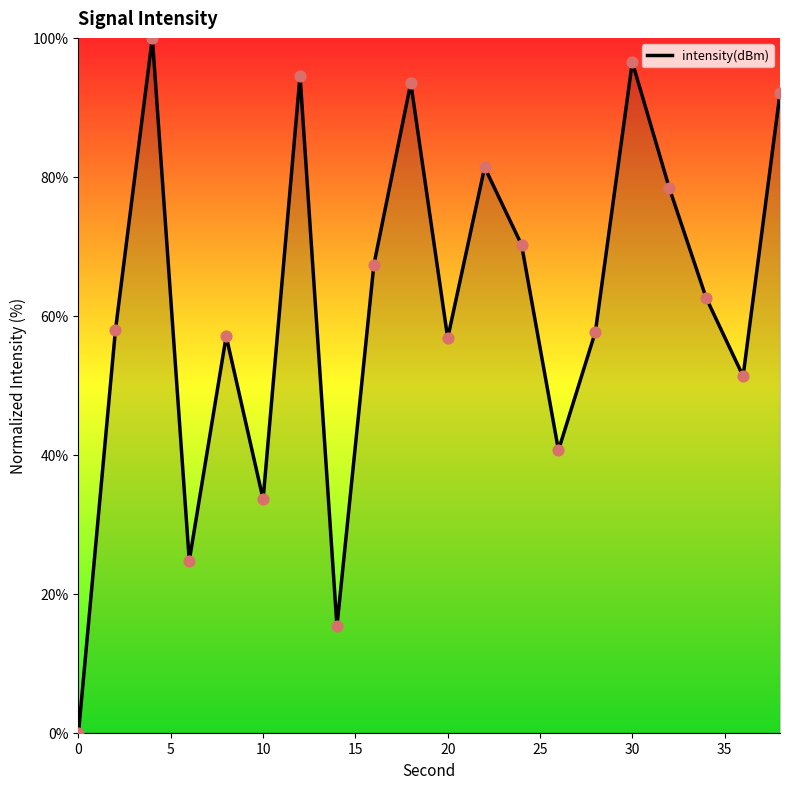

Is this an area chart (filled region under the line)?

Yes